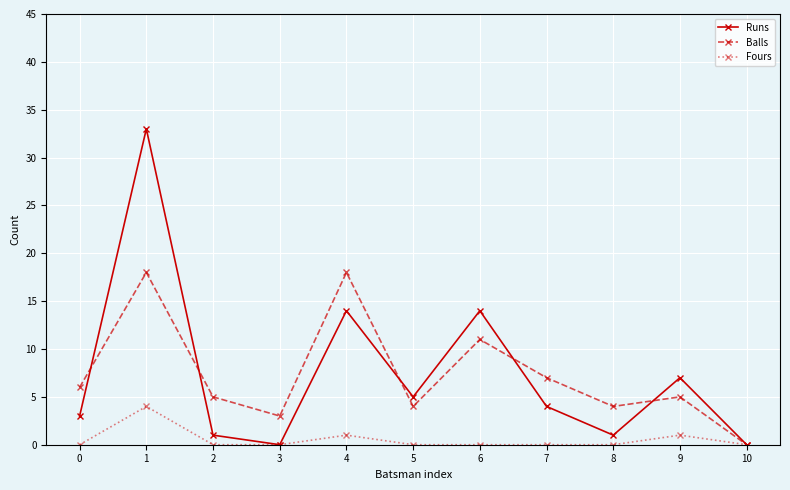

How many positive values does the Balls series have?

10